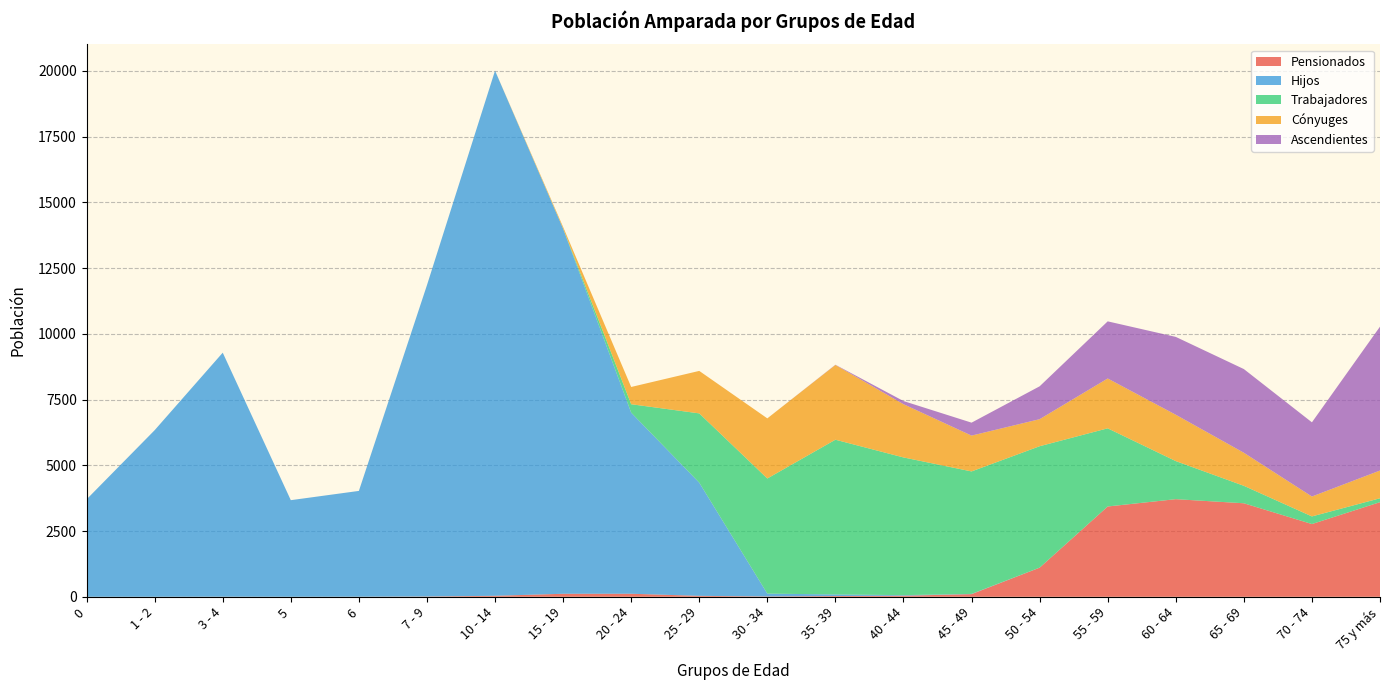

Reading right to left, what are all the values shown in this chart?

Pensionados: 75 y más=3597	70 - 74=2765	65 - 69=3555	60 - 64=3711	55 - 59=3432	50 - 54=1106	45 - 49=100	40 - 44=40	35 - 39=28	30 - 34=12	25 - 29=35	20 - 24=115	15 - 19=114	10 - 14=37	7 - 9=10	6=2	5=0	3 - 4=2	1 - 2=0	0=0
Hijos: 75 y más=0	70 - 74=0	65 - 69=0	60 - 64=0	55 - 59=2	50 - 54=2	45 - 49=9	40 - 44=22	35 - 39=60	30 - 34=108	25 - 29=4304	20 - 24=6885	15 - 19=13882	10 - 14=19967	7 - 9=11838	6=4023	5=3673	3 - 4=9279	1 - 2=6334	0=3704
Trabajadores: 75 y más=148	70 - 74=290	65 - 69=664	60 - 64=1448	55 - 59=2971	50 - 54=4616	45 - 49=4657	40 - 44=5236	35 - 39=5884	30 - 34=4377	25 - 29=2634	20 - 24=321	15 - 19=6	10 - 14=0	7 - 9=0	6=0	5=0	3 - 4=0	1 - 2=0	0=0
Cónyuges: 75 y más=1055	70 - 74=757	65 - 69=1257	60 - 64=1762	55 - 59=1895	50 - 54=1028	45 - 49=1362	40 - 44=2024	35 - 39=2842	30 - 34=2286	25 - 29=1615	20 - 24=656	15 - 19=60	10 - 14=0	7 - 9=0	6=0	5=0	3 - 4=0	1 - 2=0	0=0
Ascendientes: 75 y más=5471	70 - 74=2821	65 - 69=3182	60 - 64=2960	55 - 59=2172	50 - 54=1250	45 - 49=492	40 - 44=120	35 - 39=9	30 - 34=0	25 - 29=0	20 - 24=0	15 - 19=0	10 - 14=0	7 - 9=0	6=0	5=0	3 - 4=0	1 - 2=0	0=0
Total: 75 y más=10271	70 - 74=6633	65 - 69=8658	60 - 64=9881	55 - 59=10472	50 - 54=8002	45 - 49=6620	40 - 44=7442	35 - 39=8823	30 - 34=6783	25 - 29=8588	20 - 24=7977	15 - 19=14062	10 - 14=20004	7 - 9=11848	6=4025	5=3673	3 - 4=9281	1 - 2=6334	0=3704